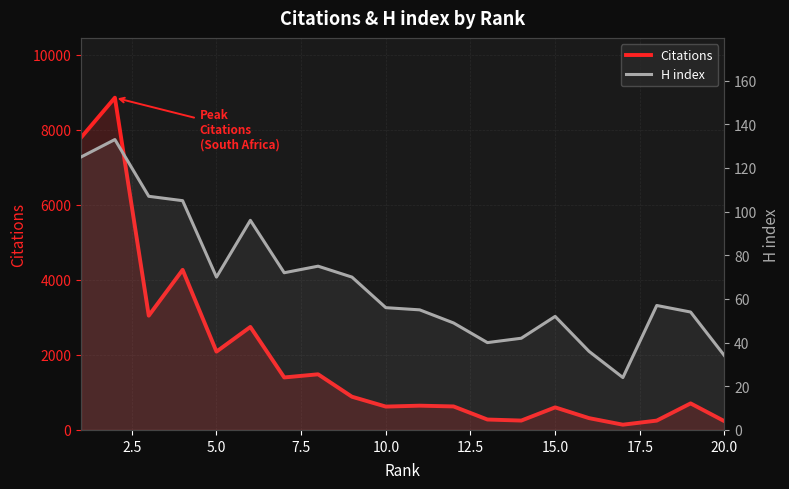

True or false: Citations and H index cross at least once.

False